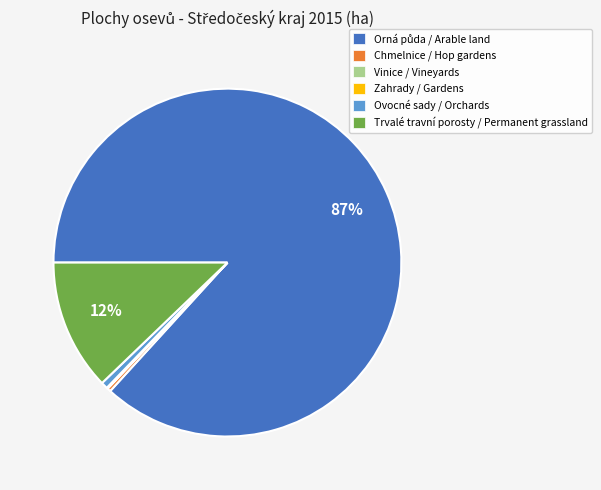

To the nearest percent, what is the difference between the largest and smallest slice percentages?

87%